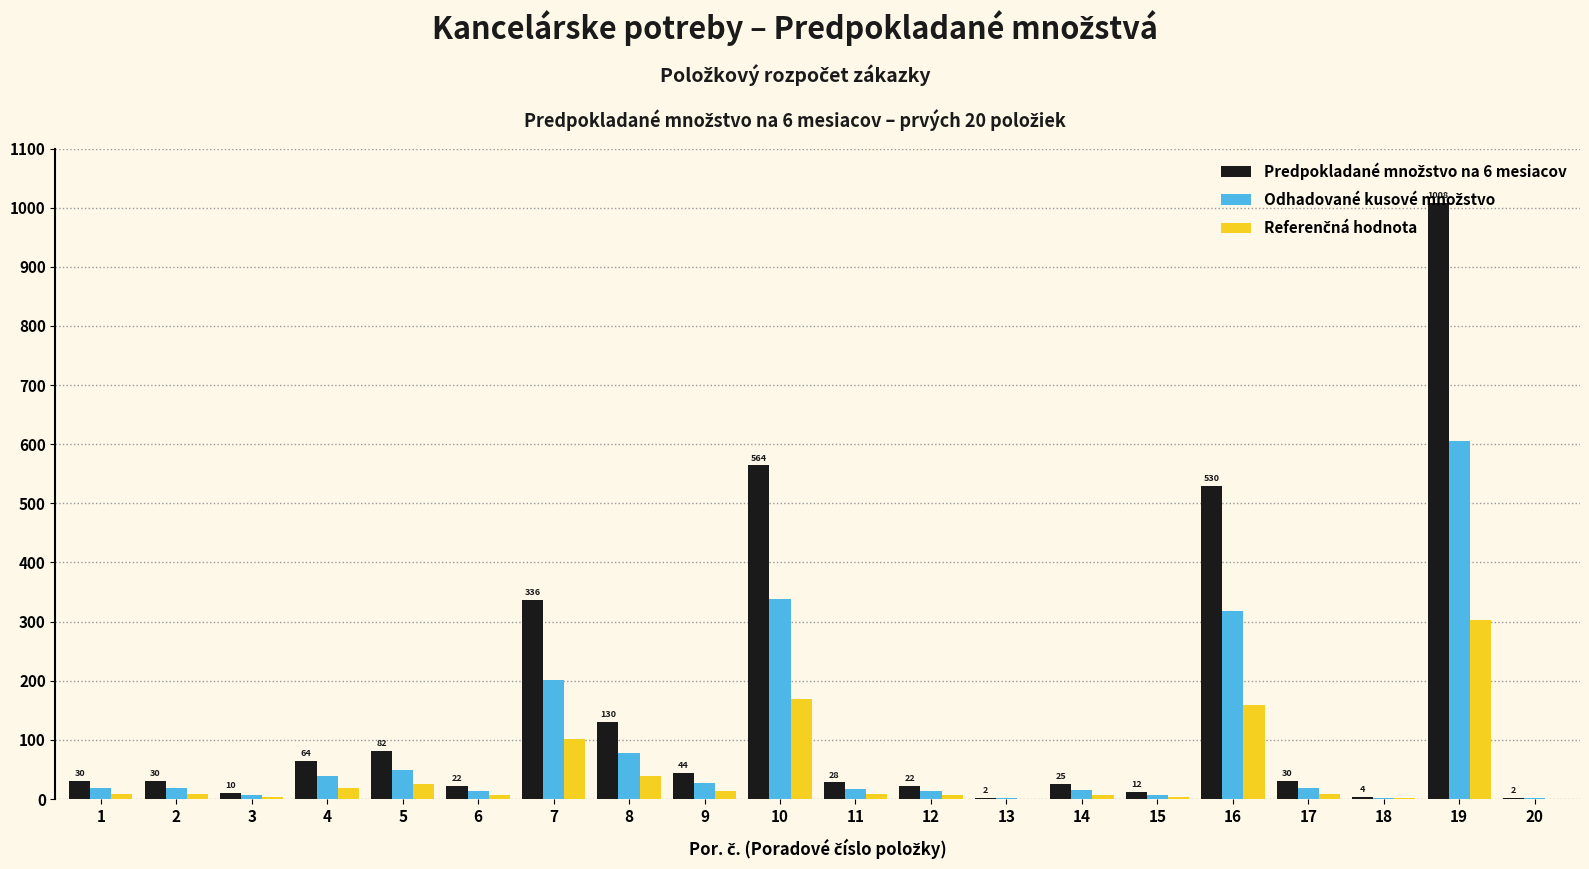

At how many categories does at least one series exceed 225?

4